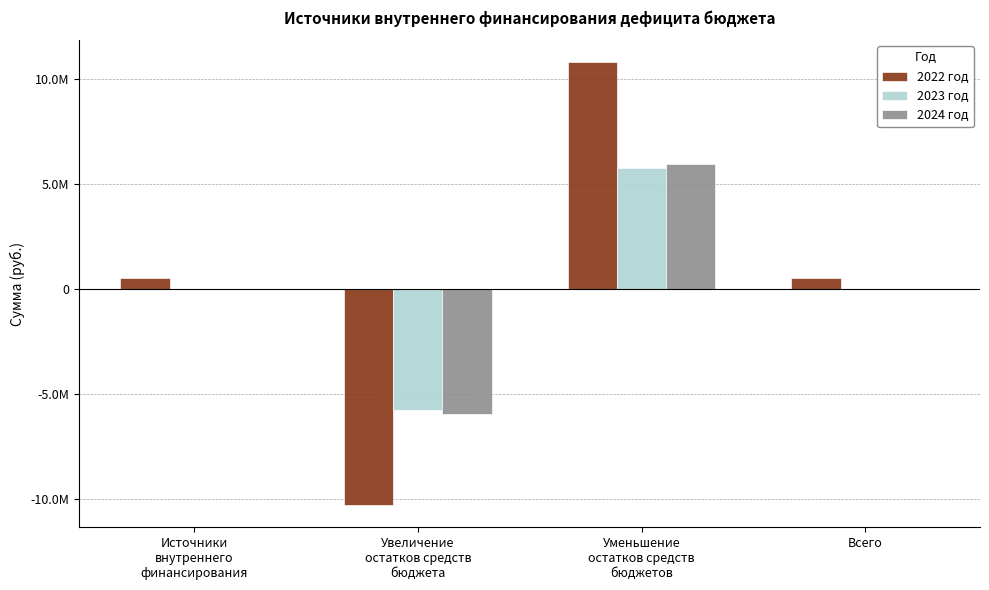

What is the difference between the 2024 год values at Всего and Увеличение
остатков средств
бюджета?

5965418.0